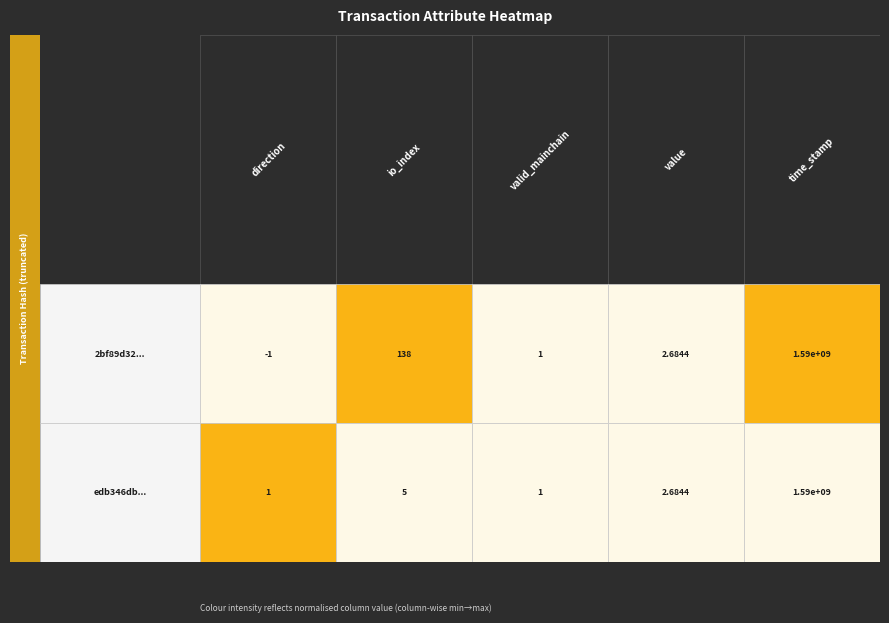

What is the difference between the maximum and minimum values in the edb346db129d71fd99b083b17383a8253a53dd3 series?

1593487257.0